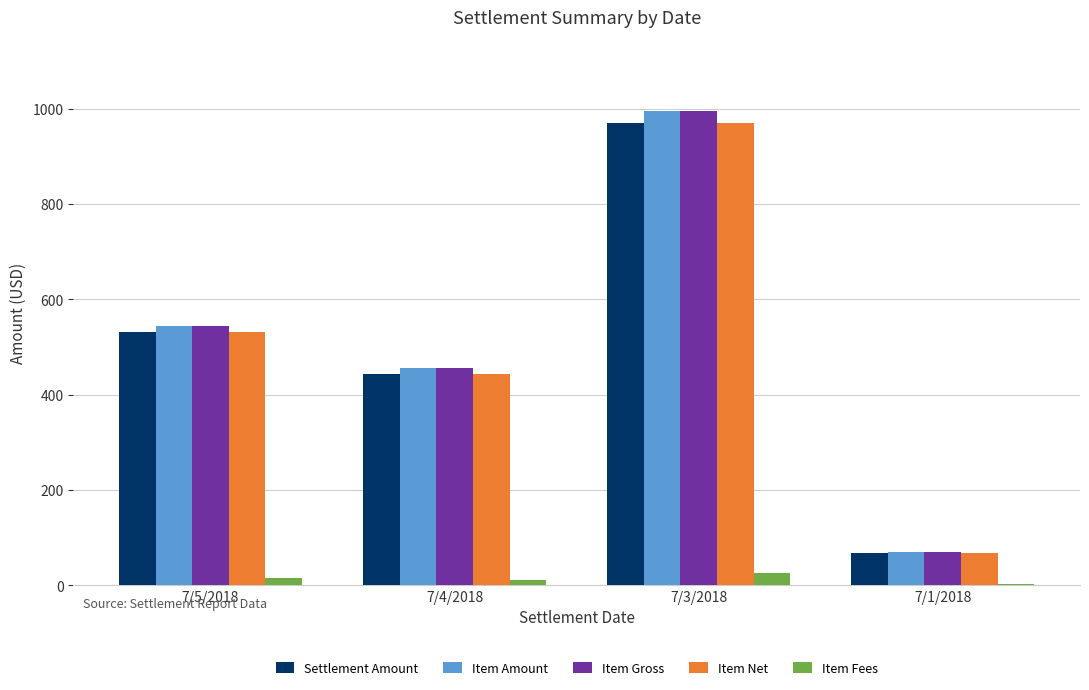

What is the sum of the Item Gross values at 7/1/2018 and 7/3/2018?

1065.0